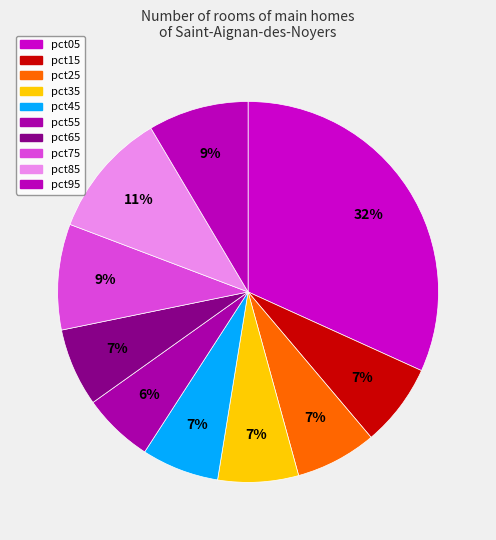

Count the number of slices in the pie.

10